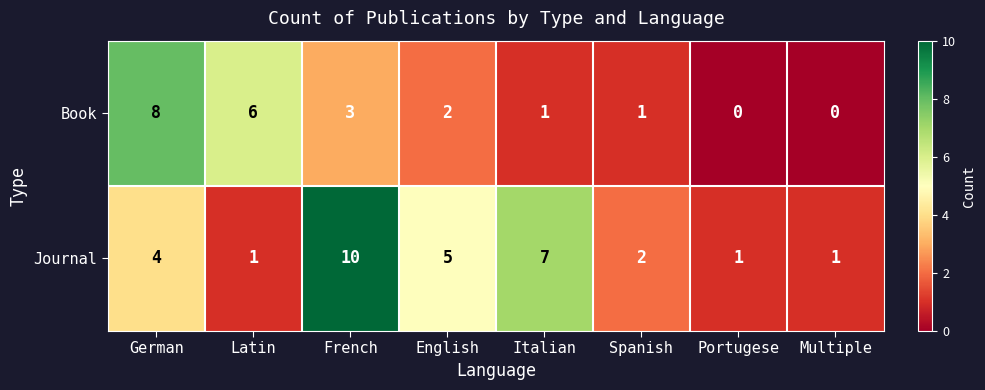

What is the spread (max minus min) of values at Multiple?

1